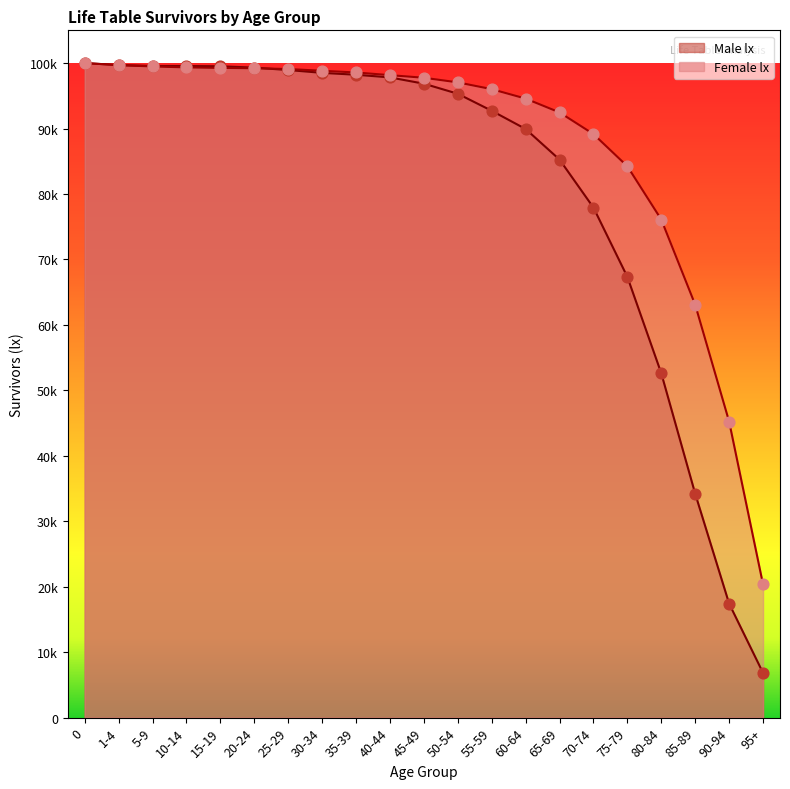

What is the total value across all series at 0?

200000